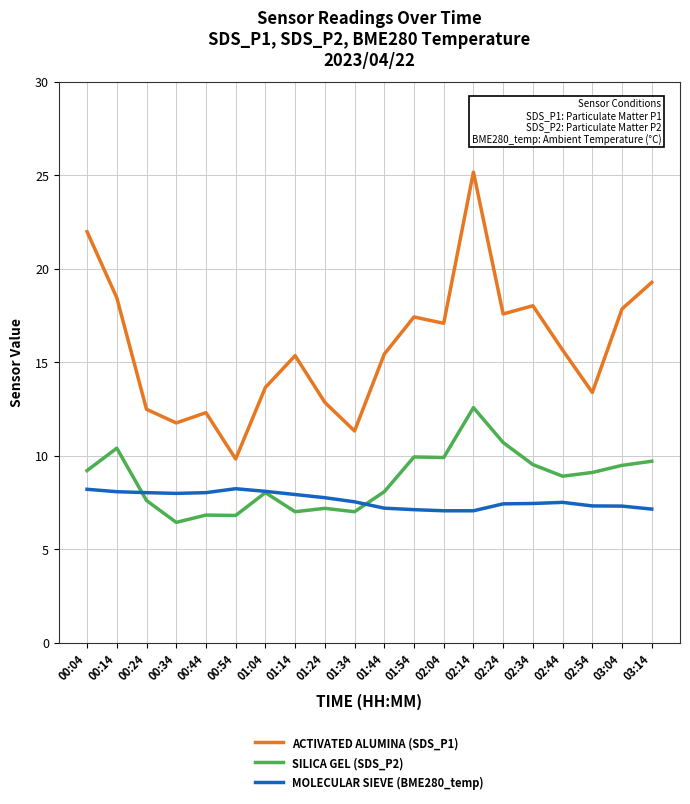

At which category is the sum across all series the highest?

02:14